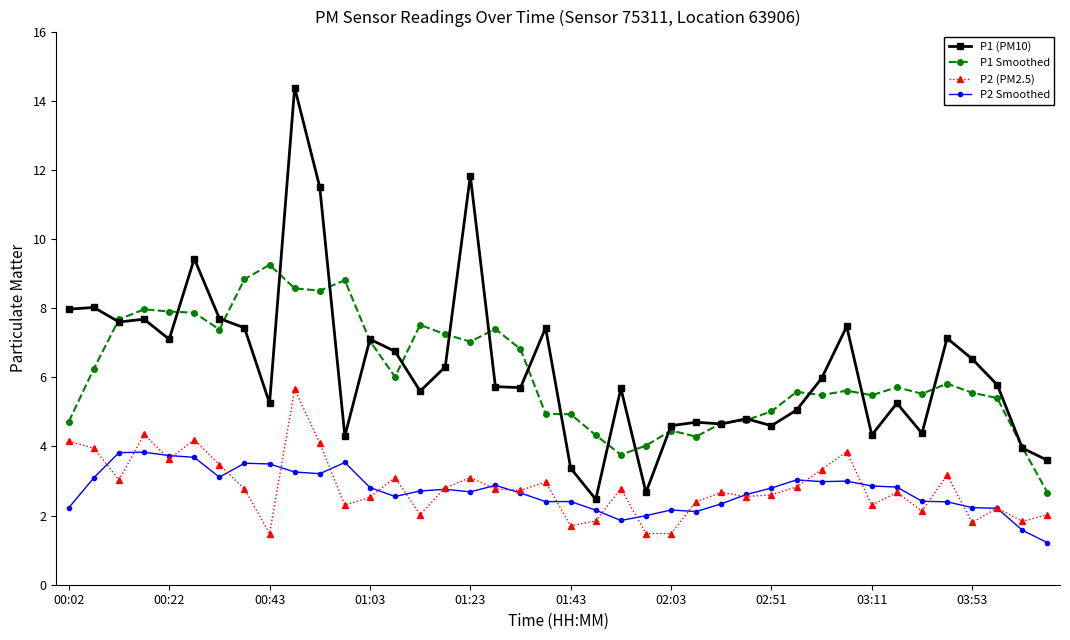

At how many categories does at least one series exceed 10?

3